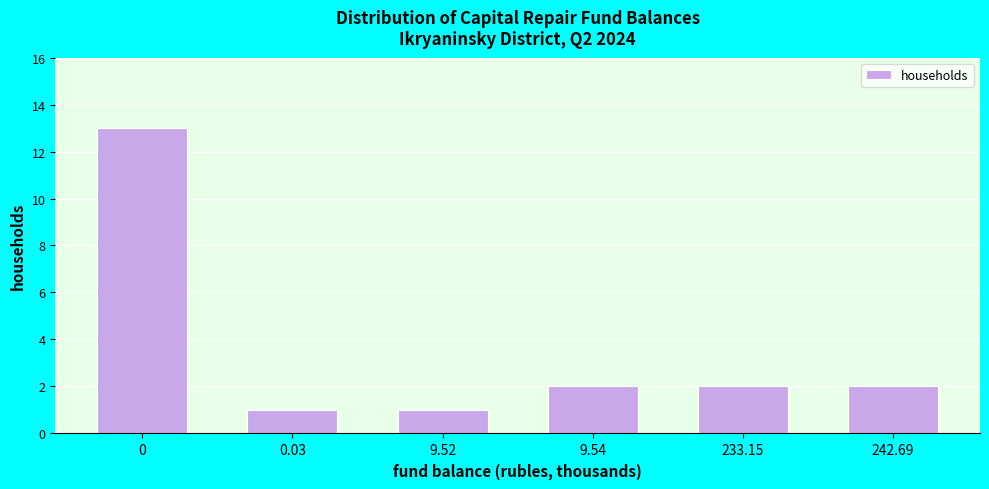

Reading right to left, what are all the values shown in this chart?

2	2	2	1	1	13